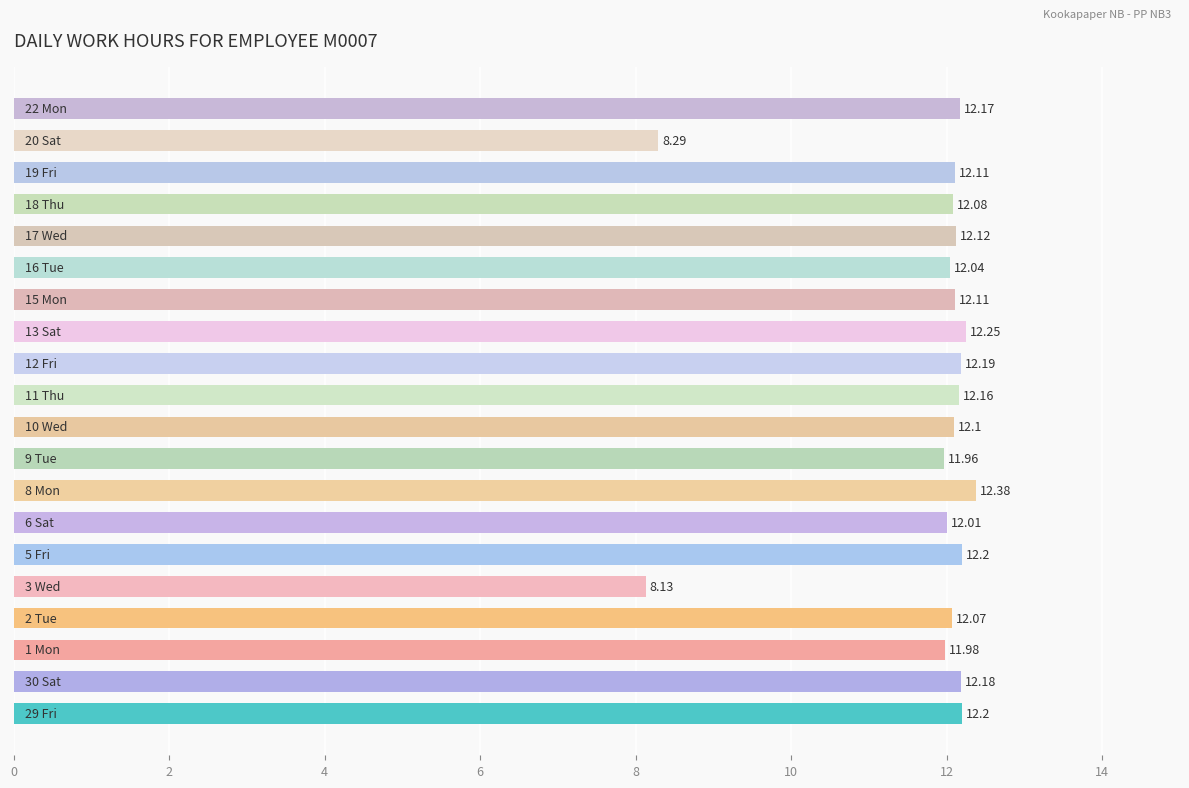

Does the chart contain any negative values?

No